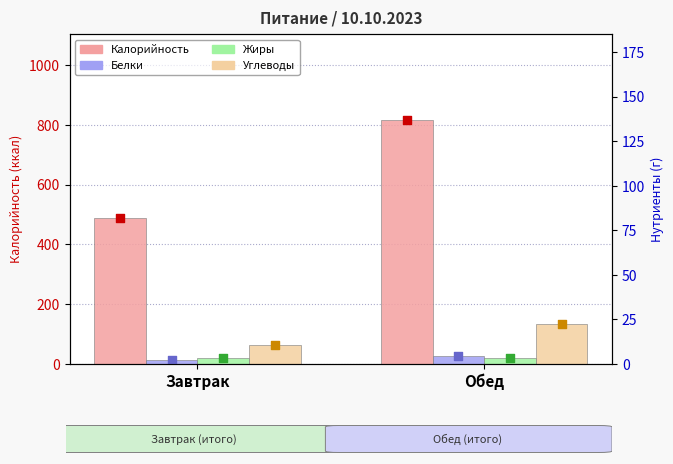

What are all the series names shown in the legend?

Калорийность, Белки, Жиры, Углеводы